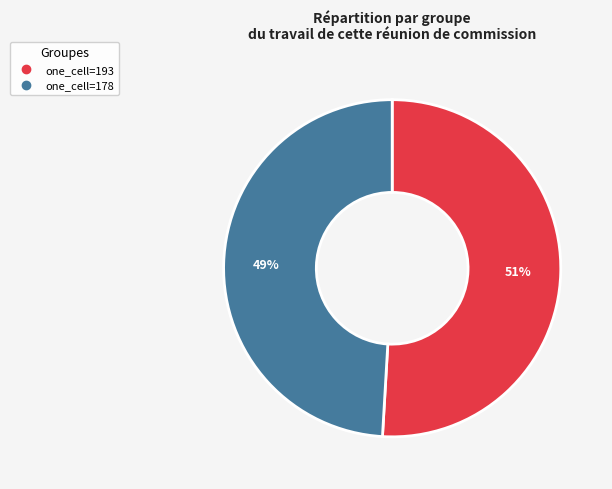

Is there any slice that represents more than half of the pie?

Yes